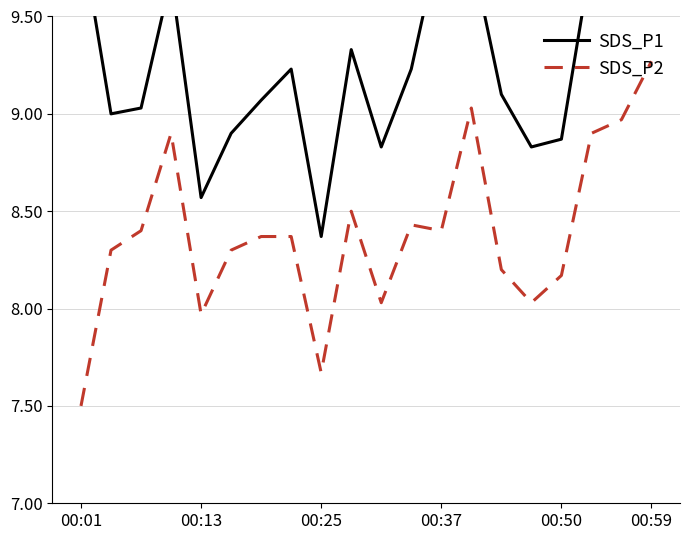

What is the minimum value for SDS_P2?

7.5